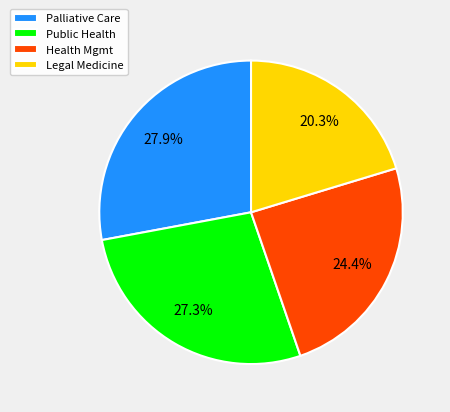

How much of the chart is everything except Public Health?

72.7%